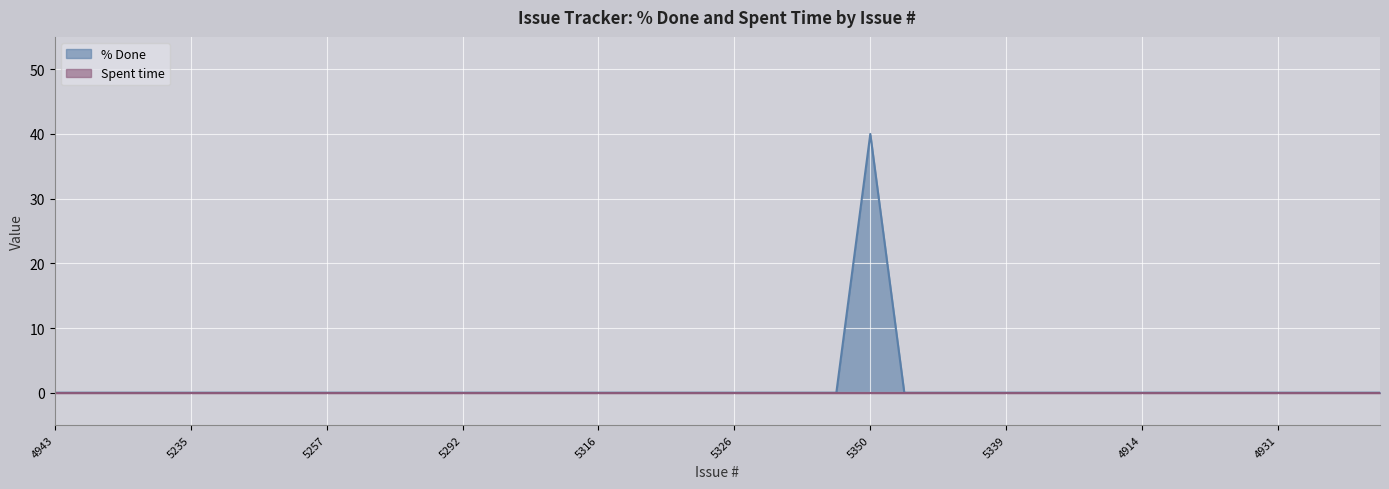

What is the average value?

1